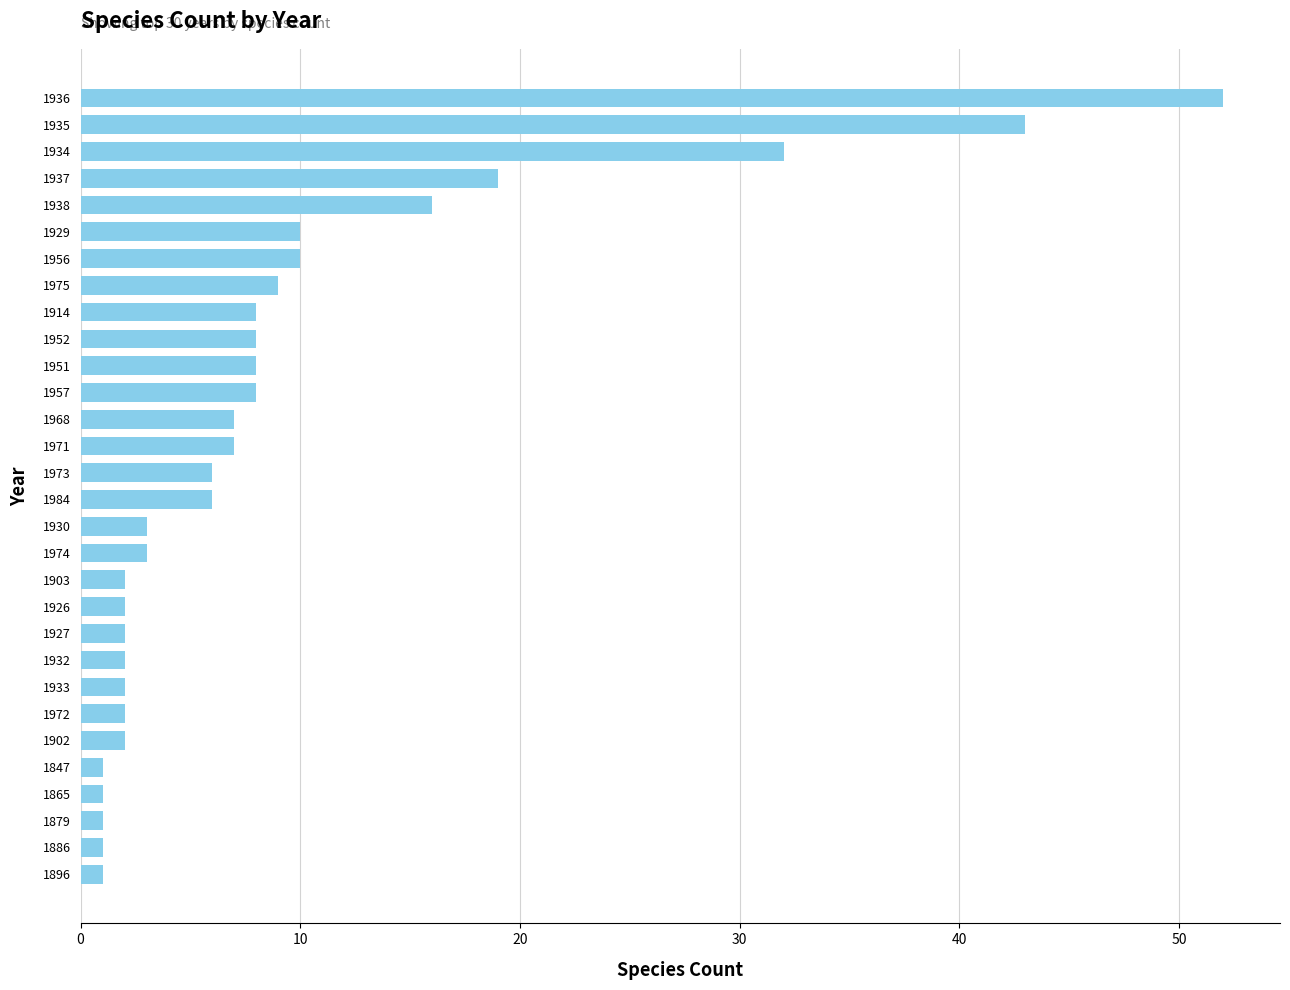

The value at 1956 is 10. True or false?

True